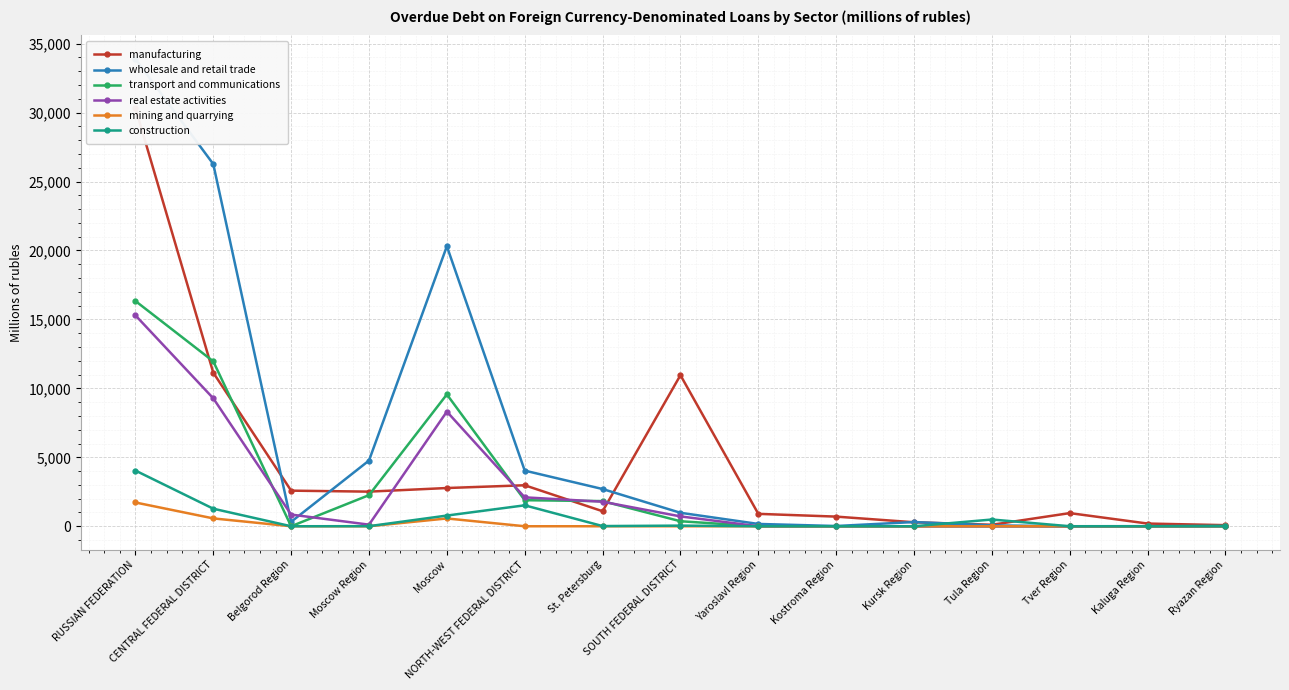

Rank the series by their maximum value, from highest to lowest.

wholesale and retail trade, manufacturing, transport and communications, real estate activities, construction, mining and quarrying